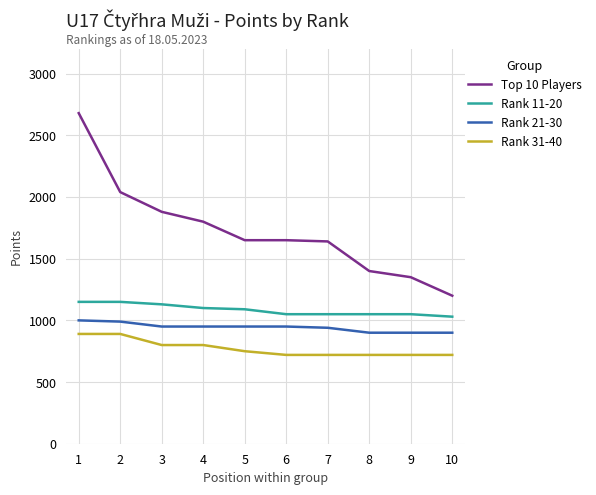

True or false: Rank 31-40 and Top 10 Players cross at least once.

False